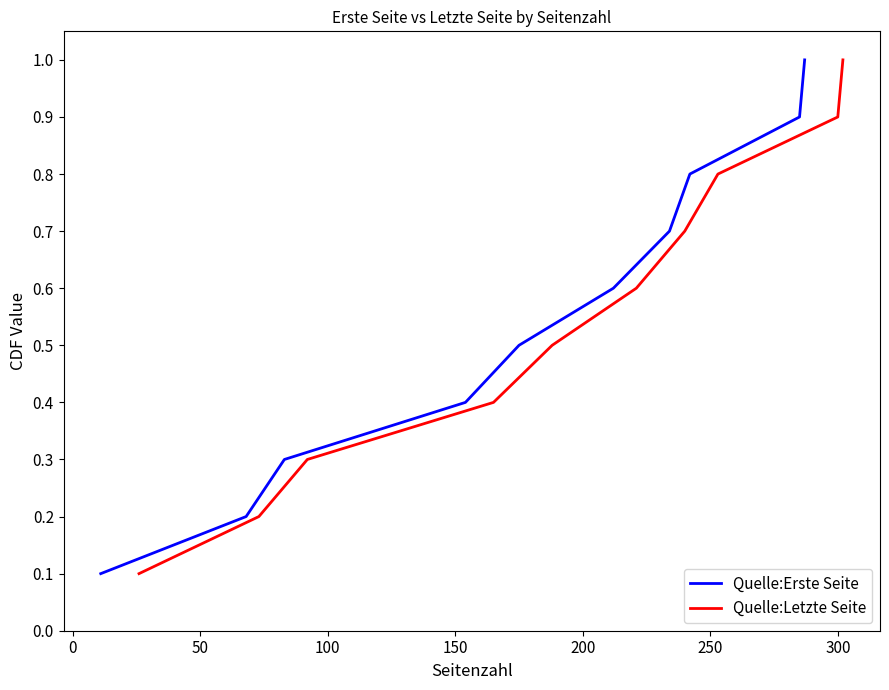

What is the difference between the maximum and minimum values in the Quelle:Letzte Seite series?

0.9